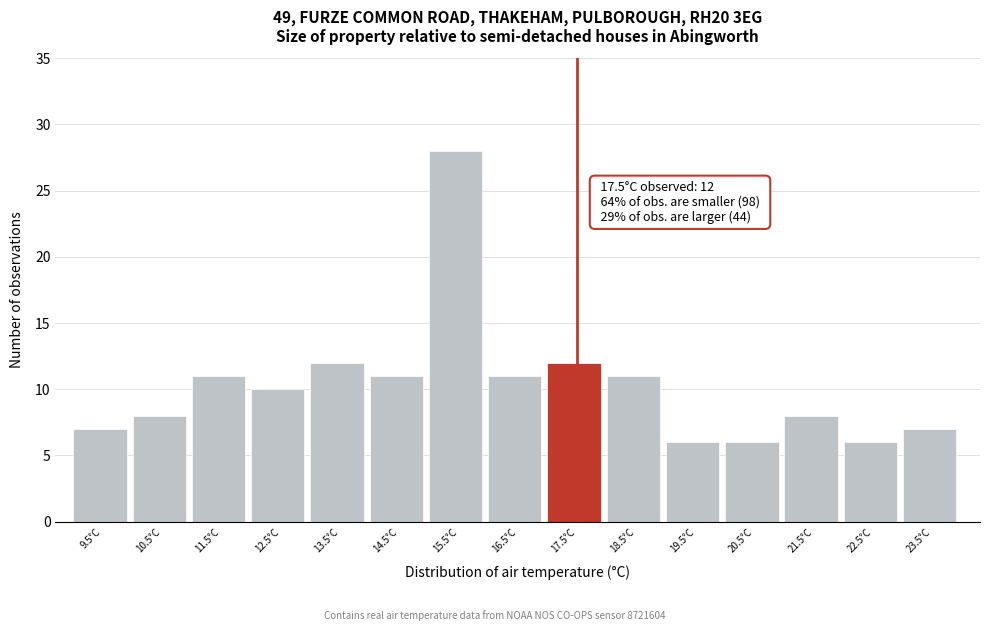

Over which range of the x-axis is the bar tallest?

15 to 16